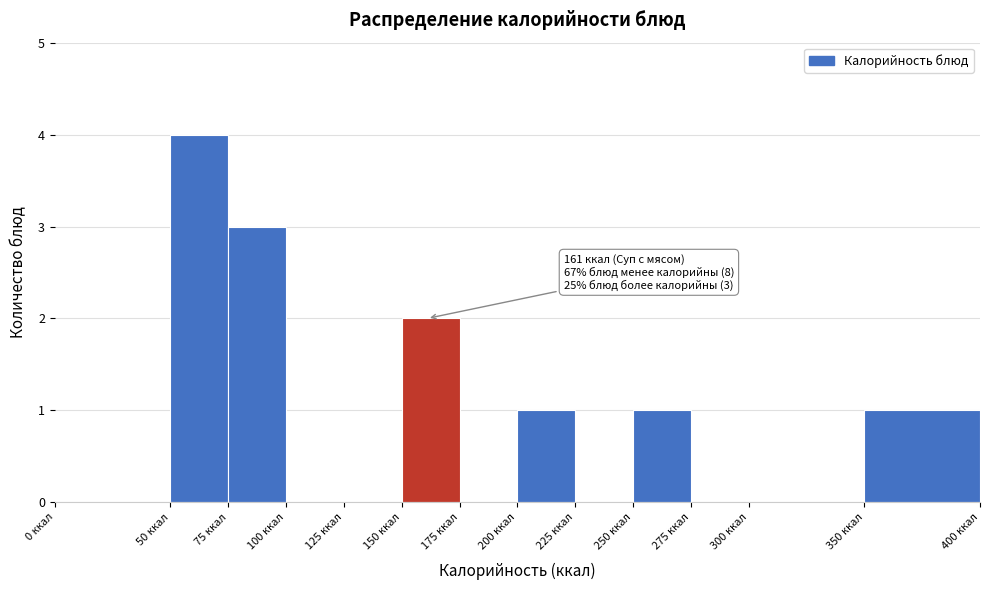

Over which range of the x-axis is the bar tallest?

50 to 75